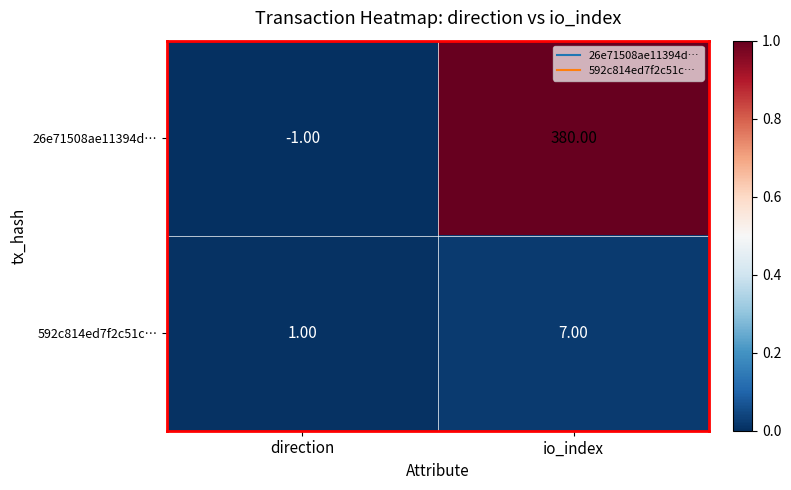

How many negative values does the 26e71508ae11394d… series have?

1